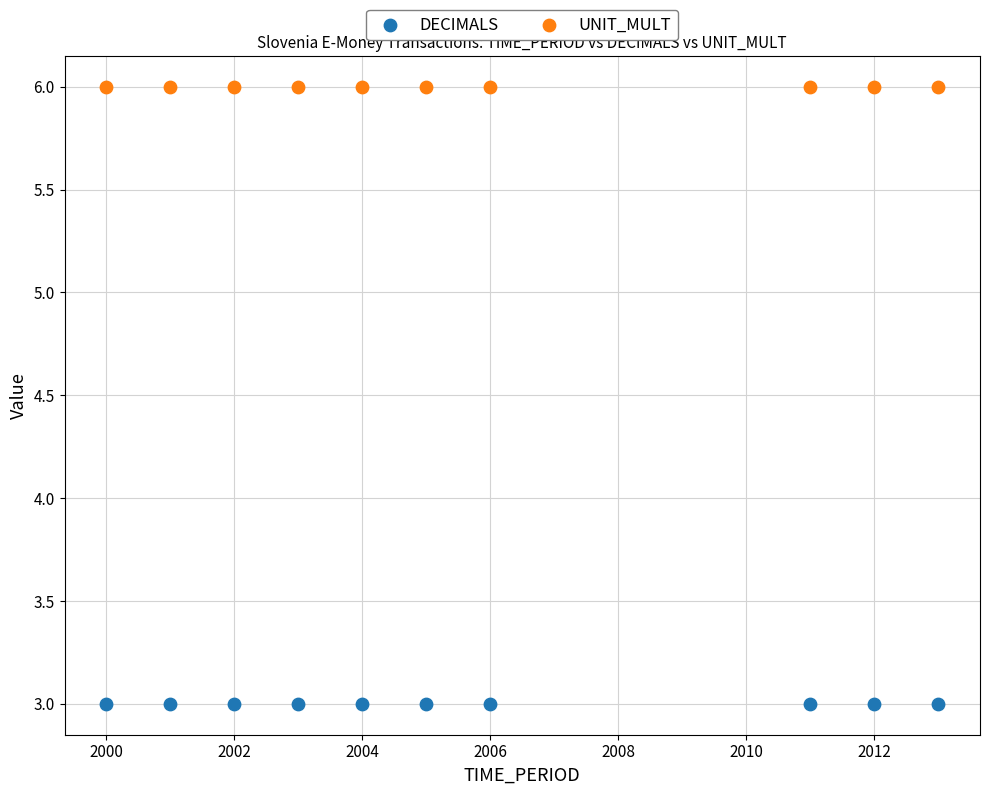

Which series reaches the maximum Y coordinate?

UNIT_MULT